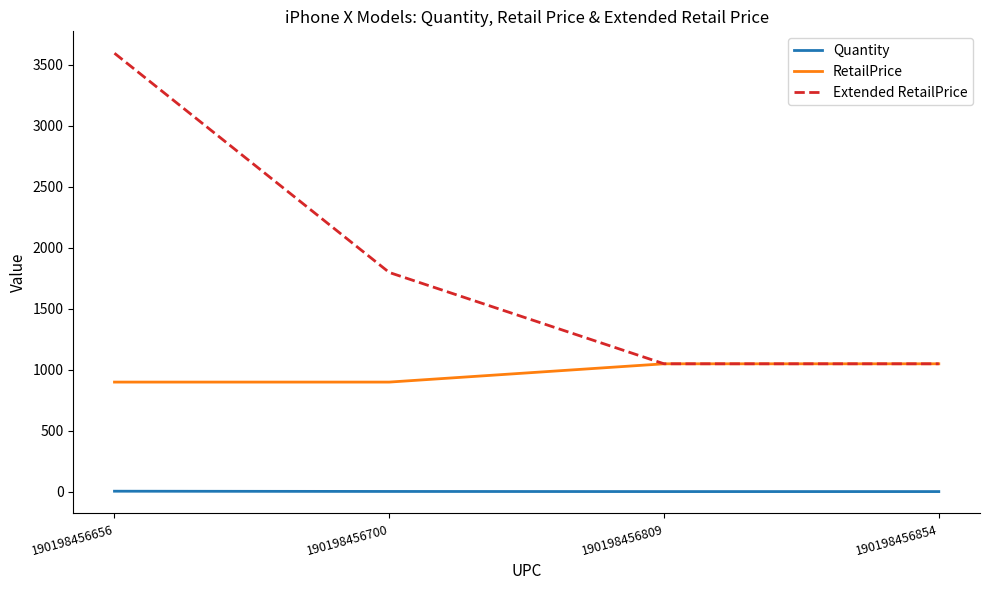

At which category does the chart reach its peak across all series?

190198456656